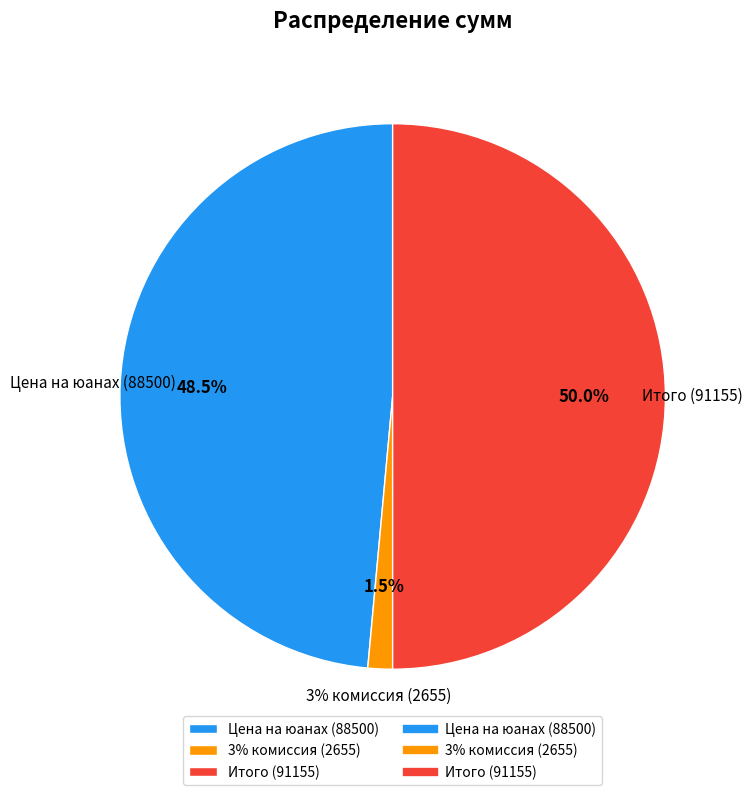

Which category has the biggest portion of the pie?

Итого (91155)